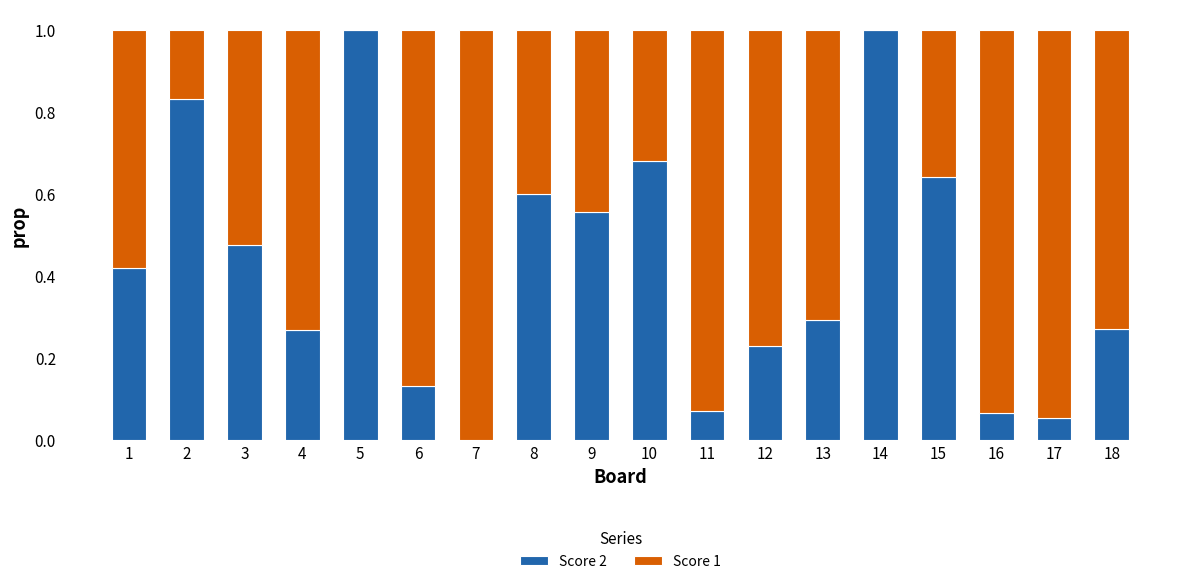

The Score 2 series shows 0.6 at 1. True or false?

False